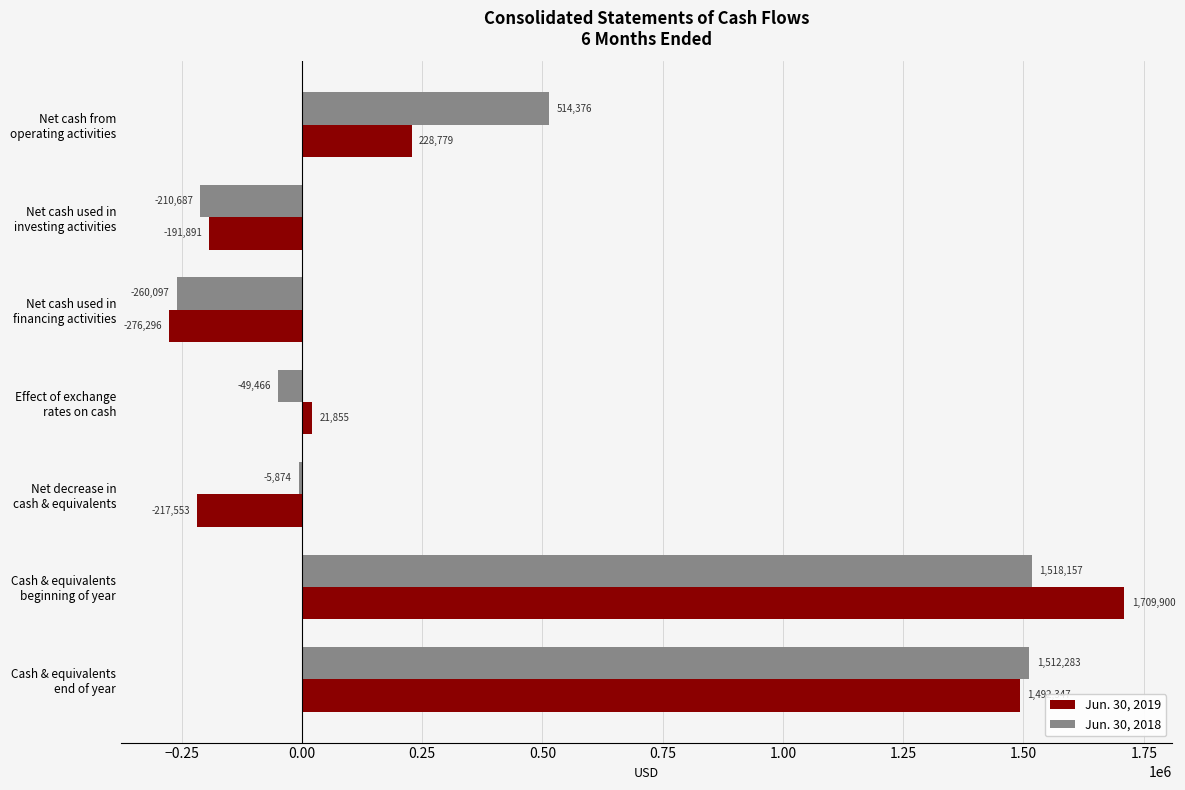

What is the highest value of the Jun. 30, 2019 series?

1709900